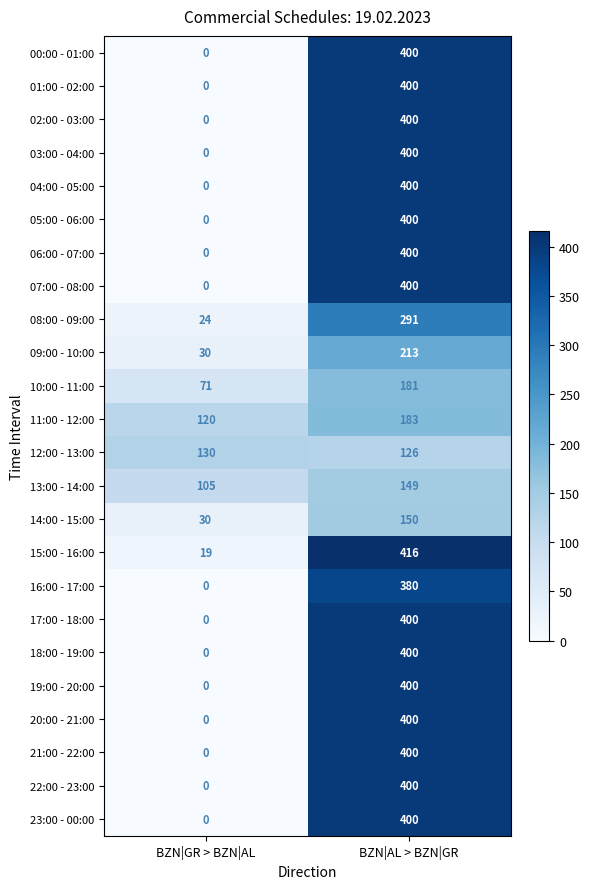

How many categories are shown in the chart?

2